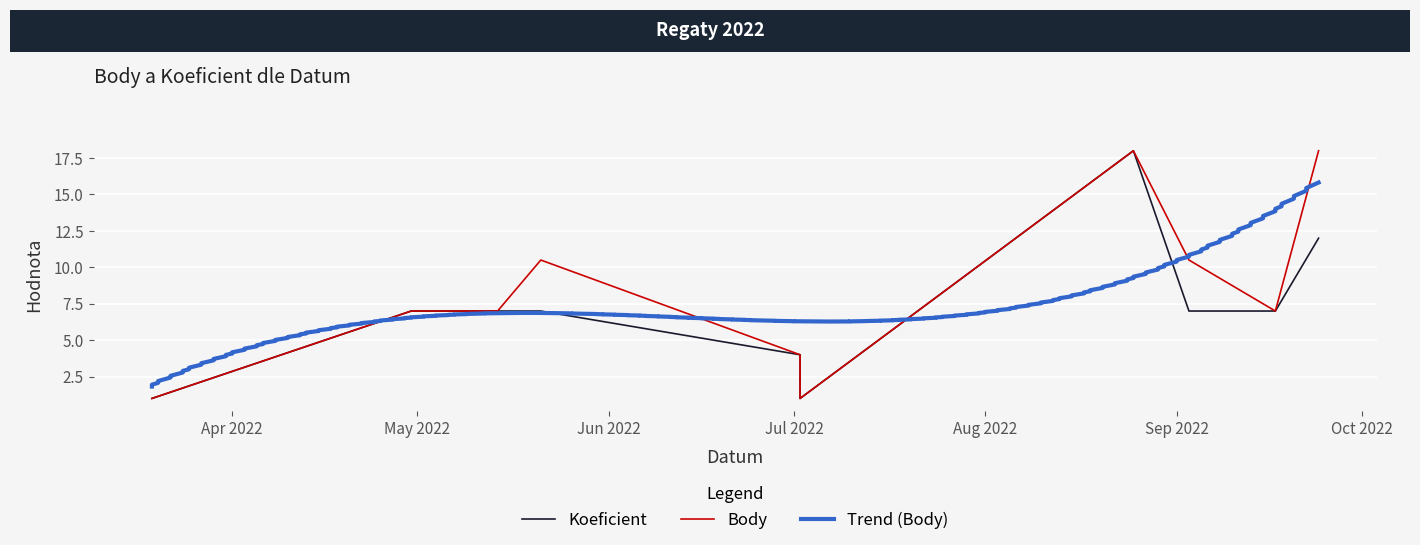

What is the label of the 11th point from the left?

2022-09-24